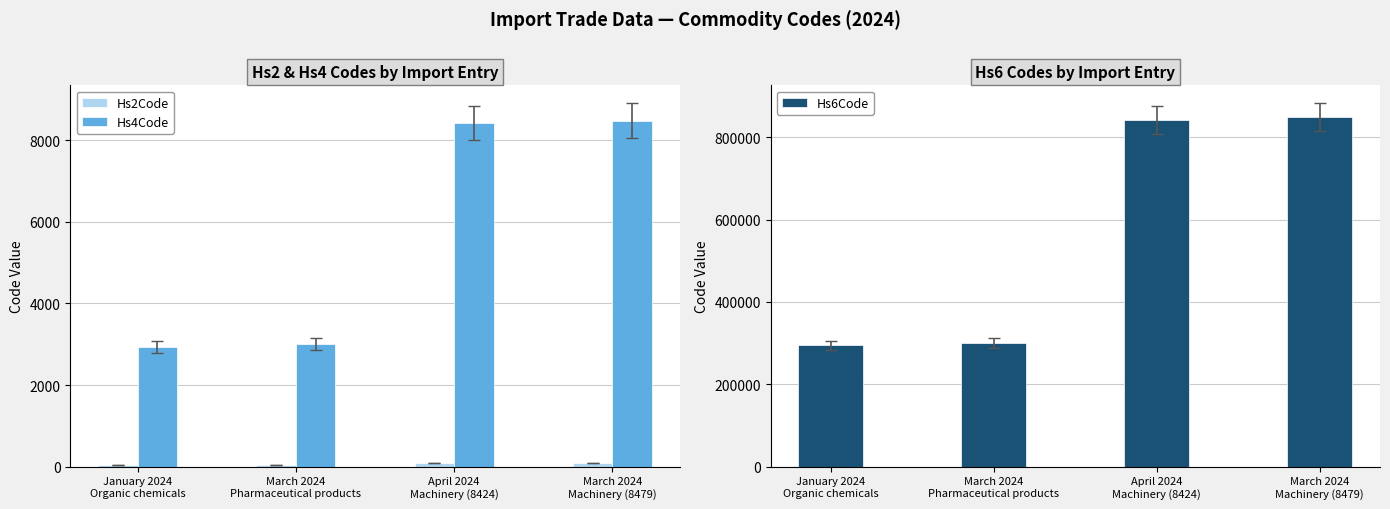

Is it true that Hs4Code equals 4720 at April 2024
Machinery (8424)?

False